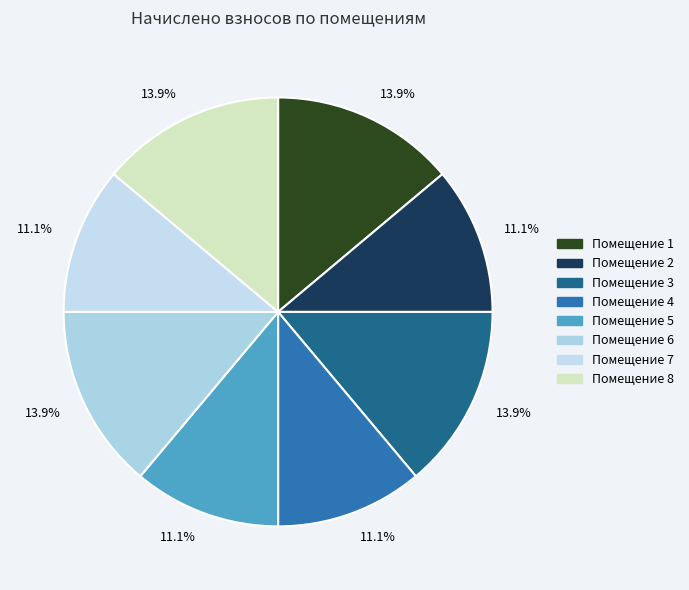

Rank the categories by value from lowest to highest.

2, 4, 5, 7, 1, 3, 6, 8